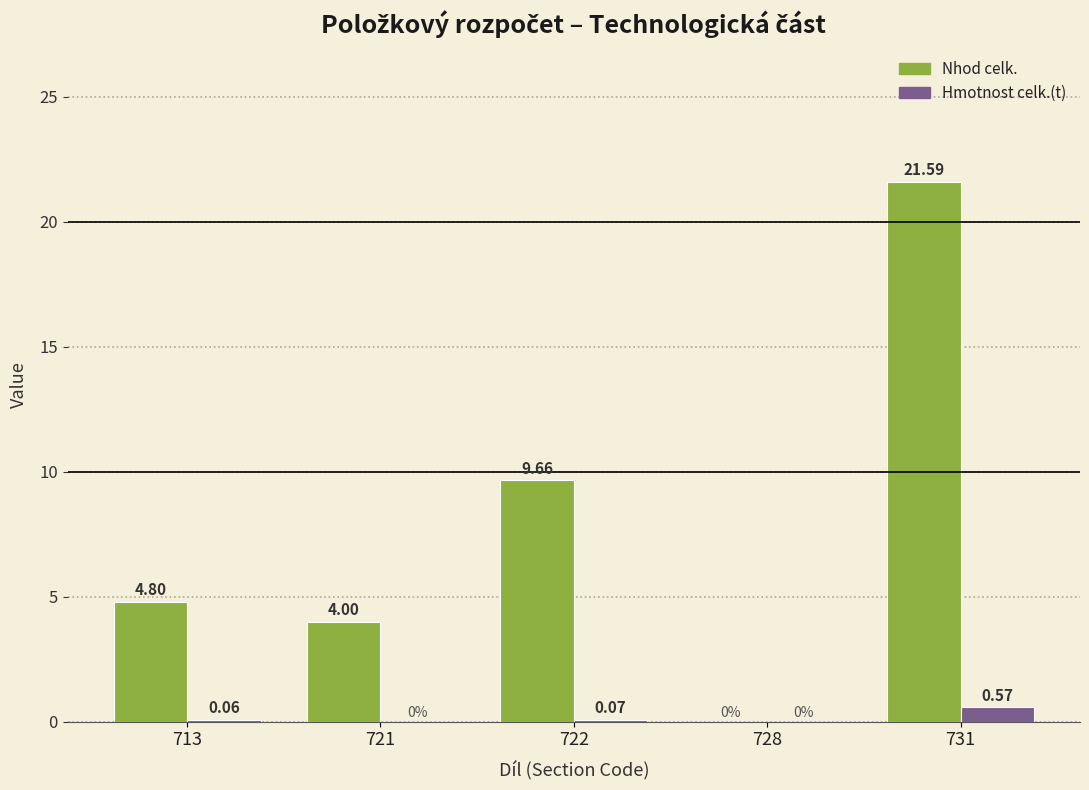

Between 722 and 728, which series saw the biggest shift?

Nhod celk.